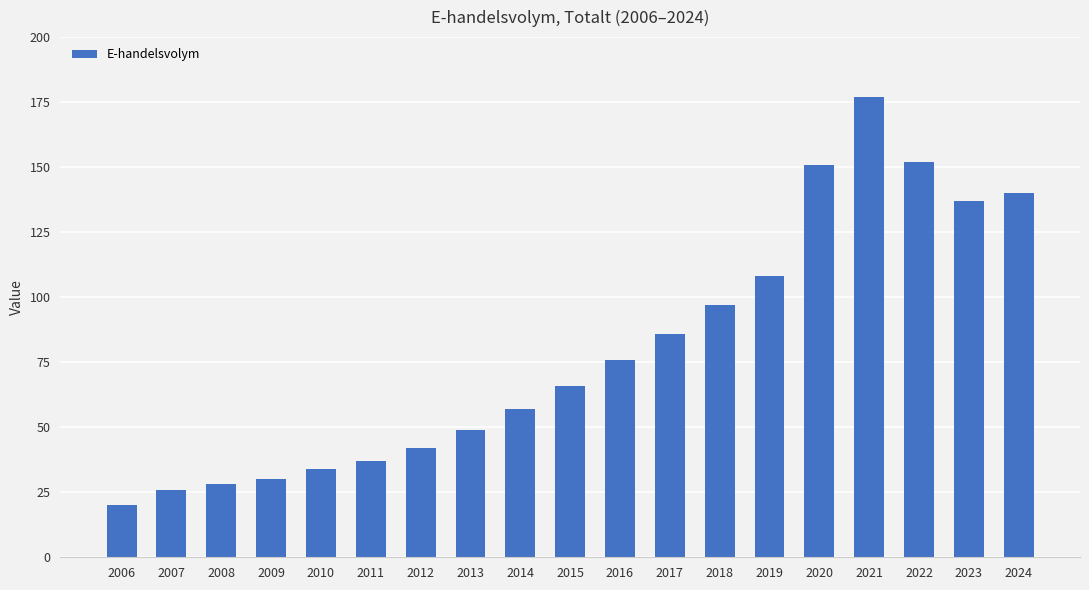

What is the minimum value shown in the chart?

20